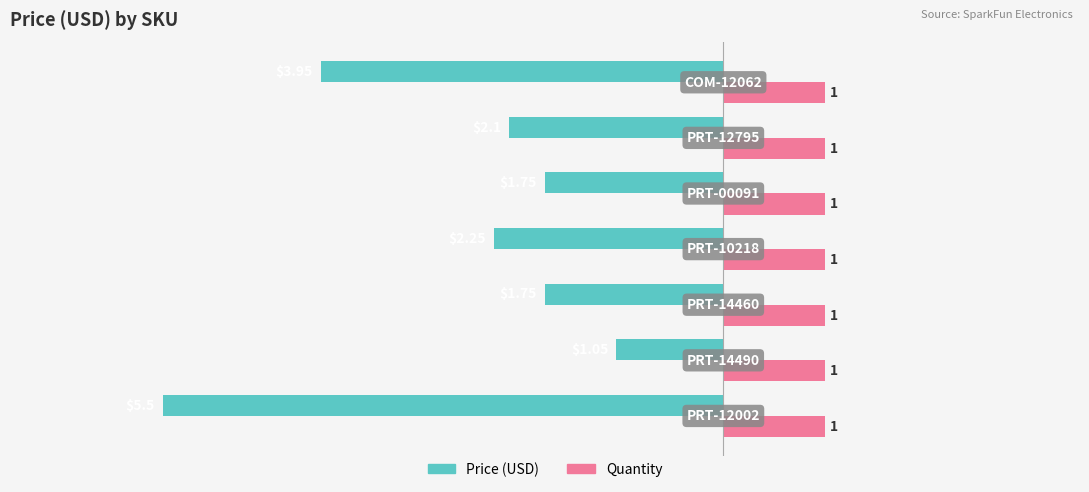

List the series in order of their overall mean, lowest first.

Price (USD), Quantity